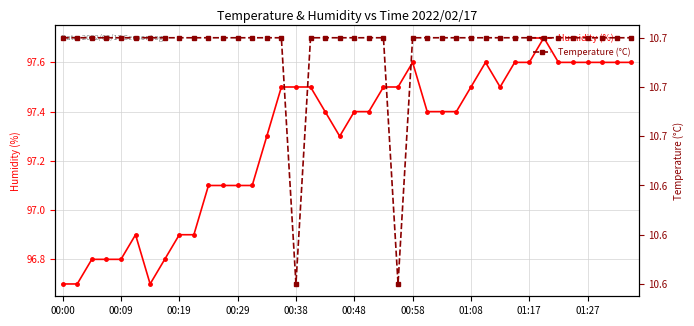

Rank the series by their maximum value, from lowest to highest.

Temperature (°C), Humidity (%)